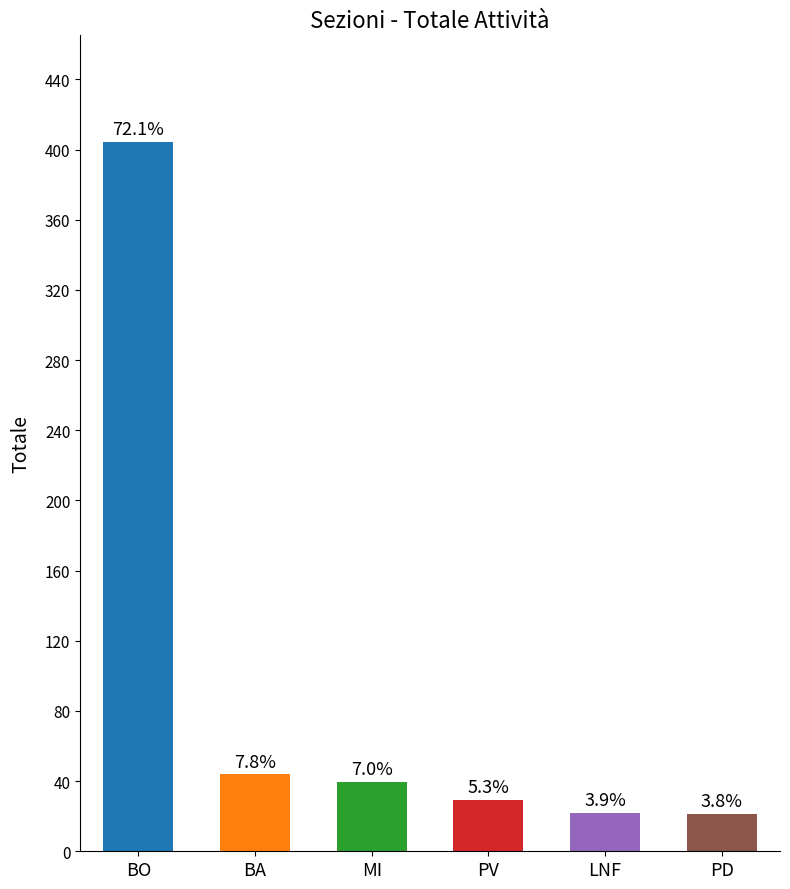

Does the chart contain any negative values?

No